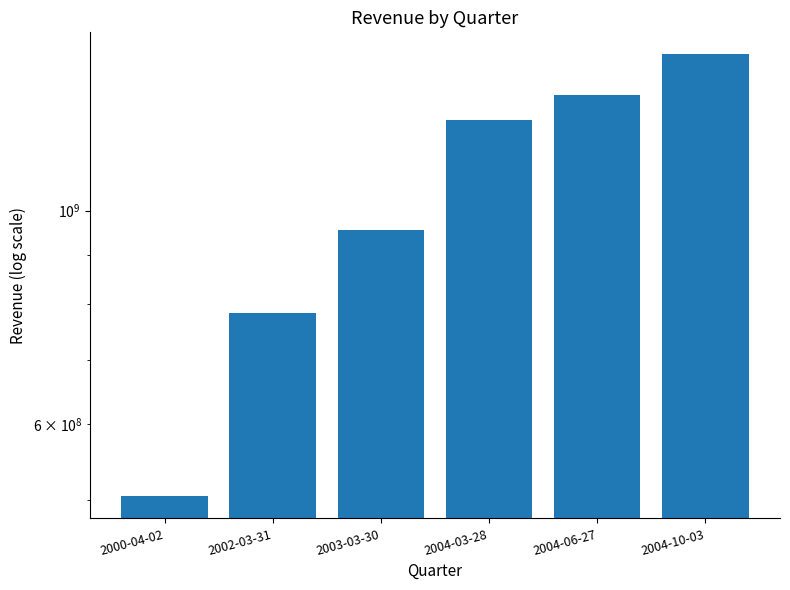

How many data points are less than 1241068000?

3